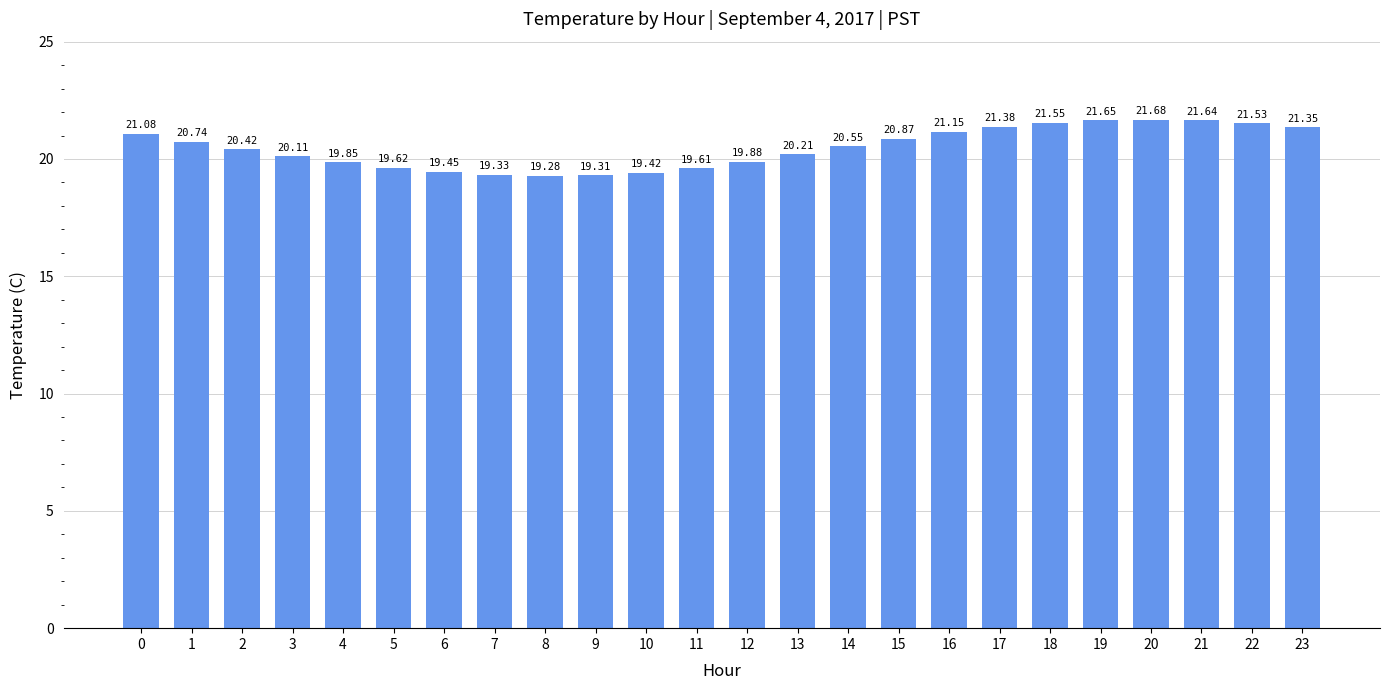

List the labels in order of value, smallest first.

8, 9, 7, 10, 6, 11, 5, 4, 12, 3, 13, 2, 14, 1, 15, 0, 16, 23, 17, 22, 18, 21, 19, 20